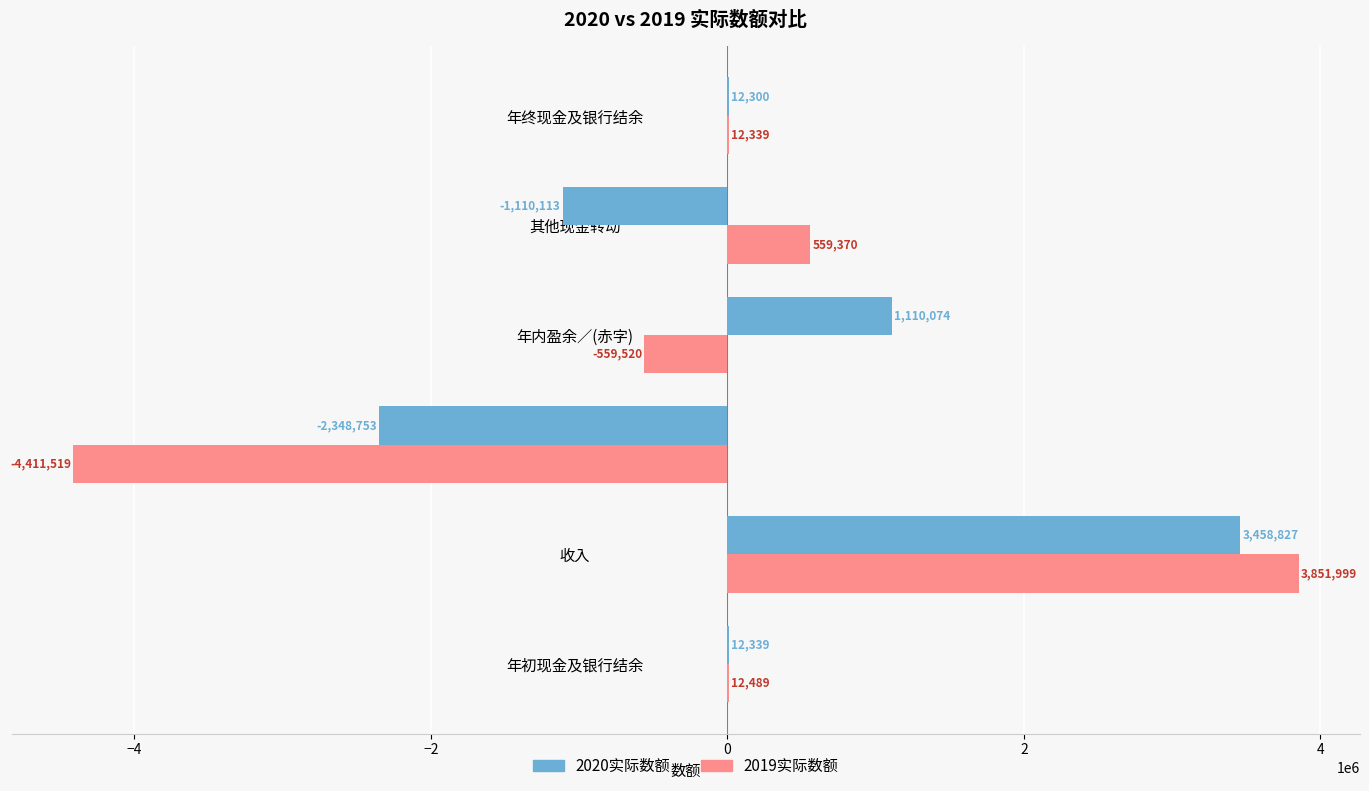

How many positive values does the 2019实际数额 series have?

4